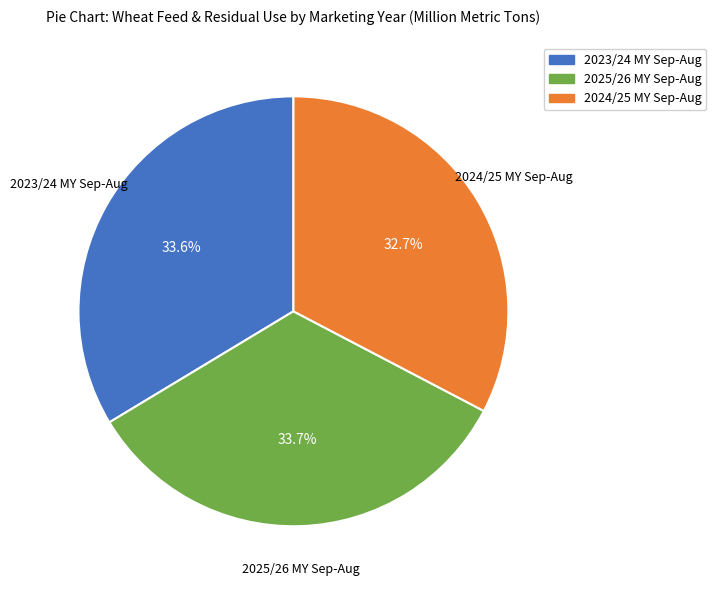

How many slices are in this pie chart?

3